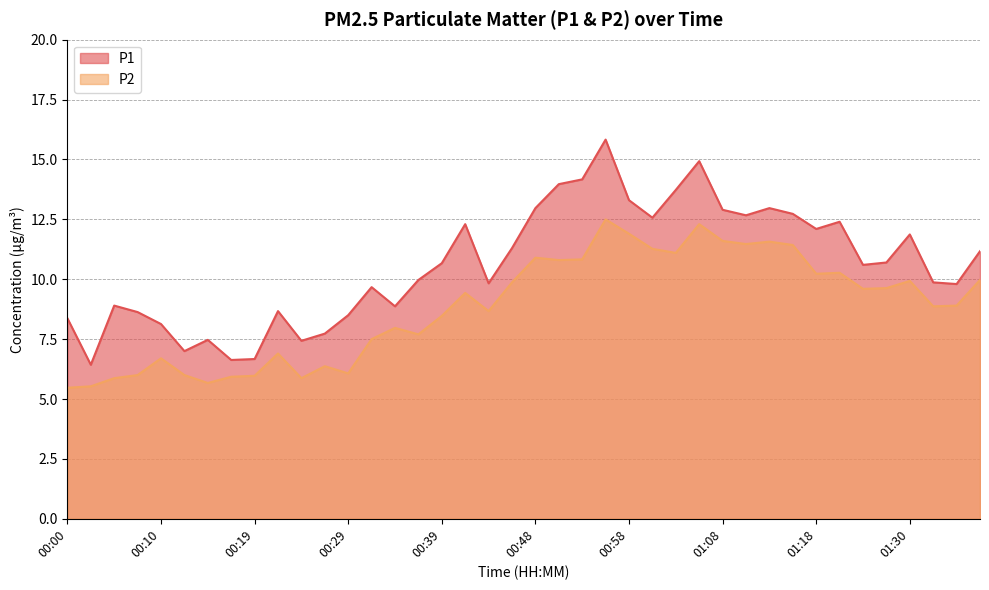

True or false: P2 has a value of 9.9 at 01:30.

True